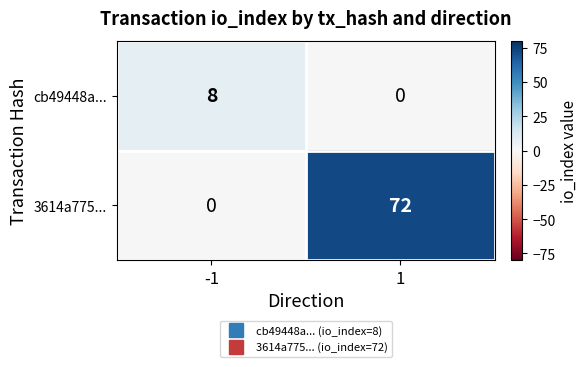

Rank the series by their maximum value, from lowest to highest.

cb49448a..., 3614a775...